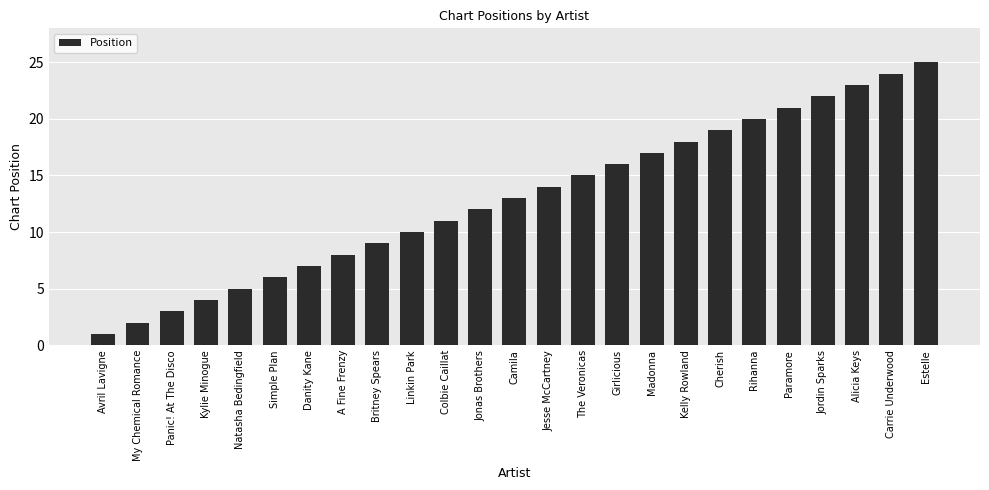

Which has a higher value, Carrie Underwood or Jordin Sparks?

Carrie Underwood